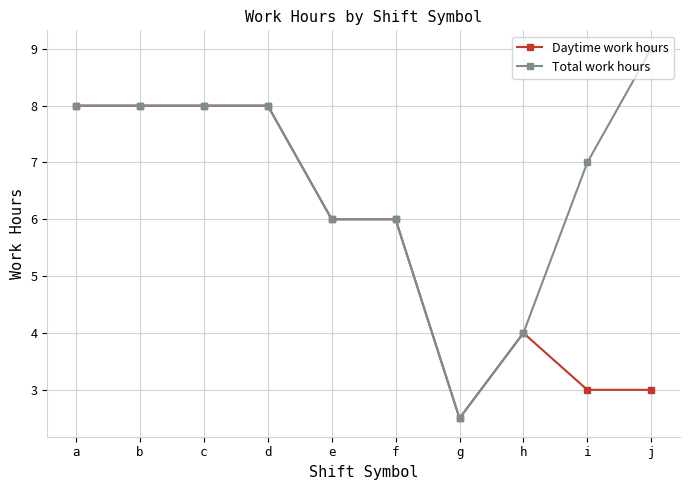

What is the value of the Total work hours point at the 5th from the left?

6.0